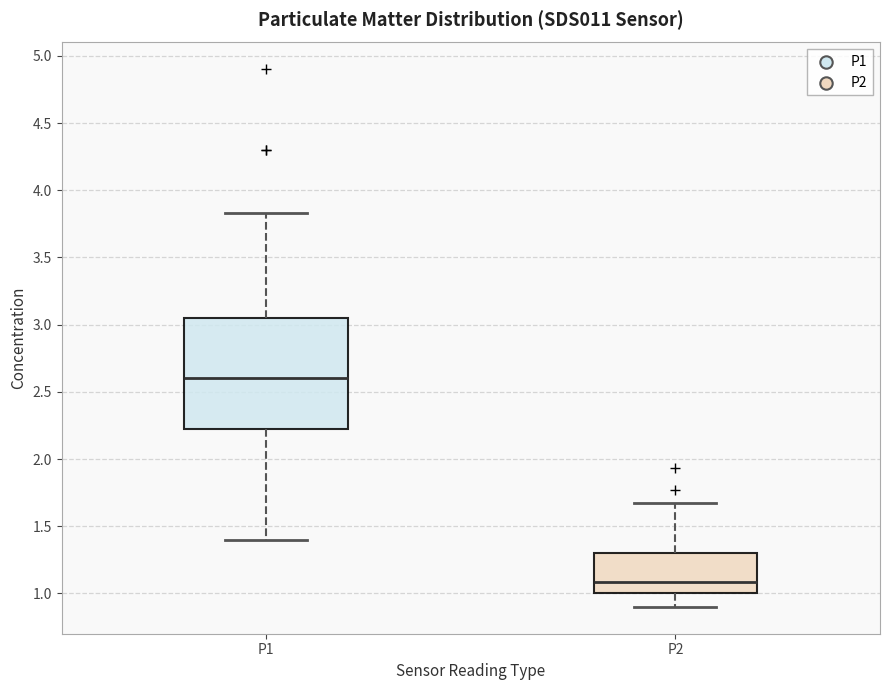

Reading left to right, read every box against the y-axis: the position of its median line, the range the box covers, and the ends of its whiskers. The values are not printed on the chart, so give them approximately, as read against the axis.

P1: median 2.60, box 2.20 to 3.05, whiskers 1.40 to 3.85
P2: median 1.10, box 1.00 to 1.30, whiskers 0.90 to 1.65